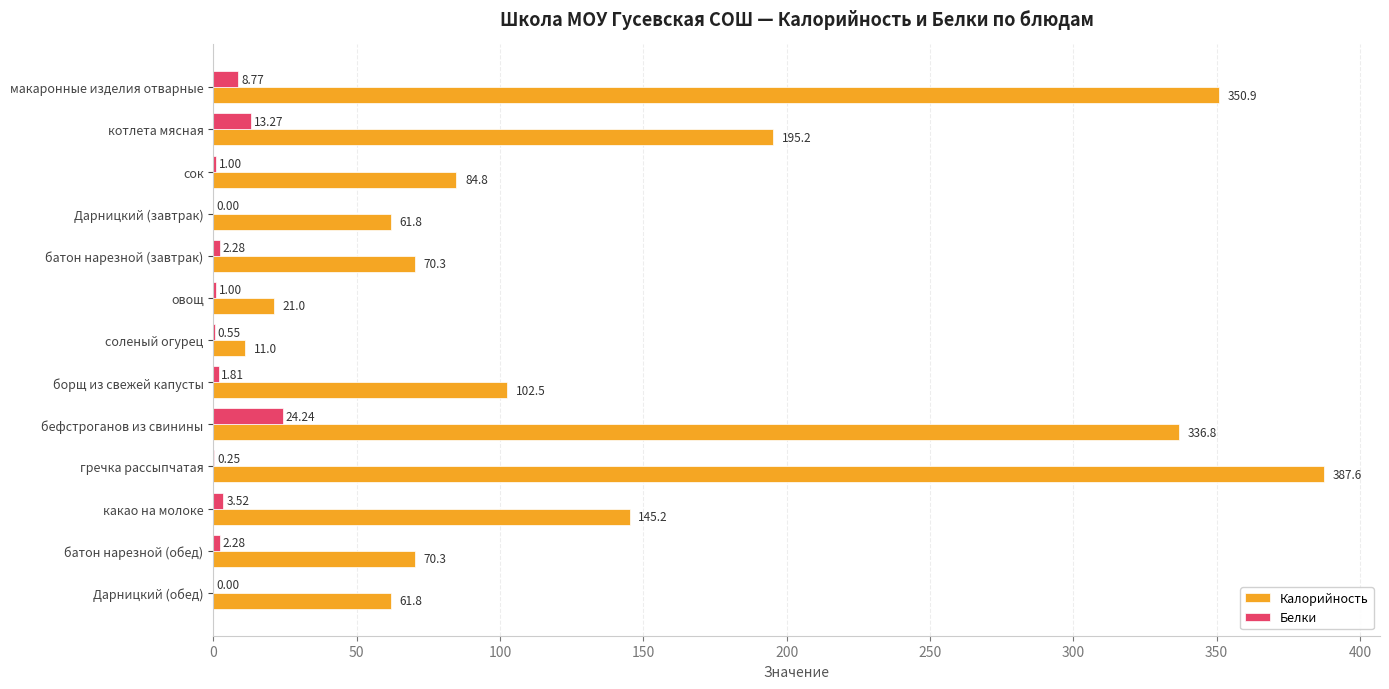

Count the number of data series in this chart.

2